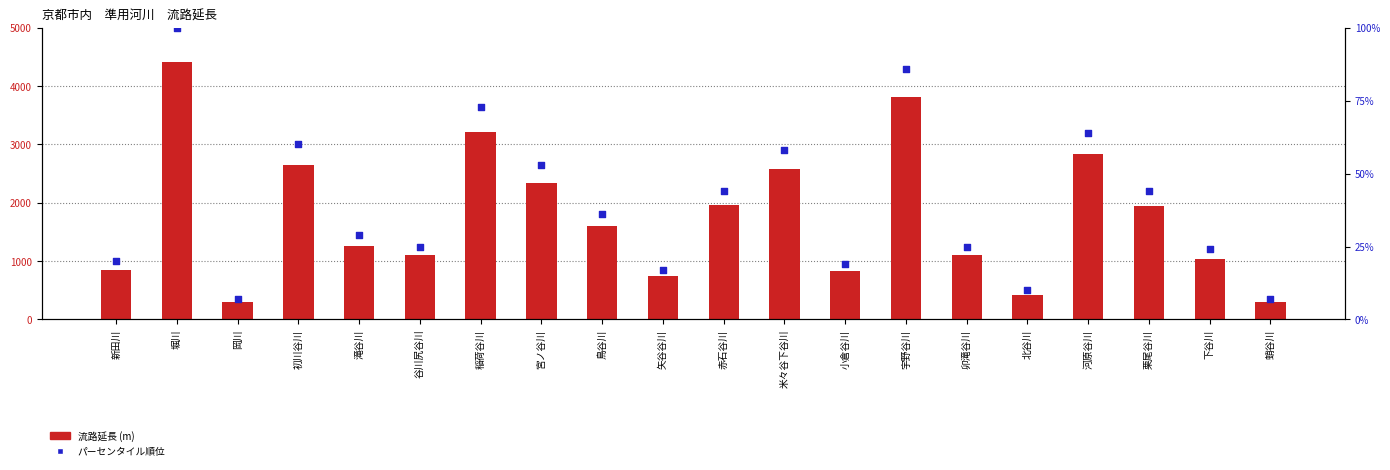

What are all the series names shown in the legend?

流路延長, パーセンタイル順位